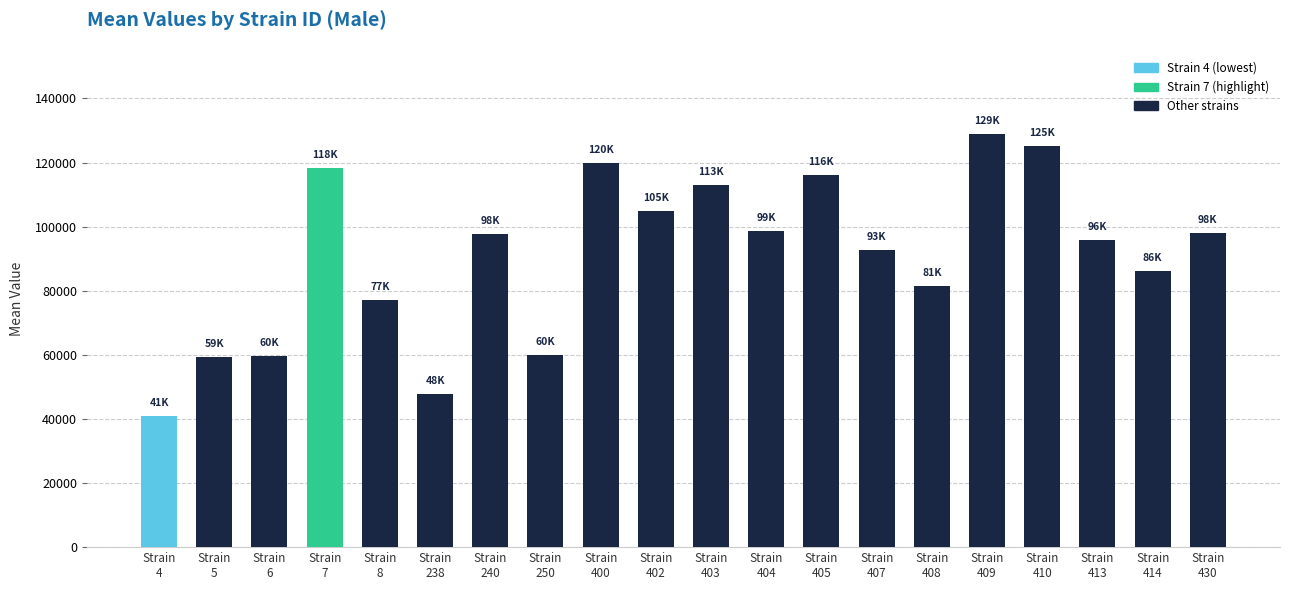

The value at Strain
414 is 86227.1. True or false?

True